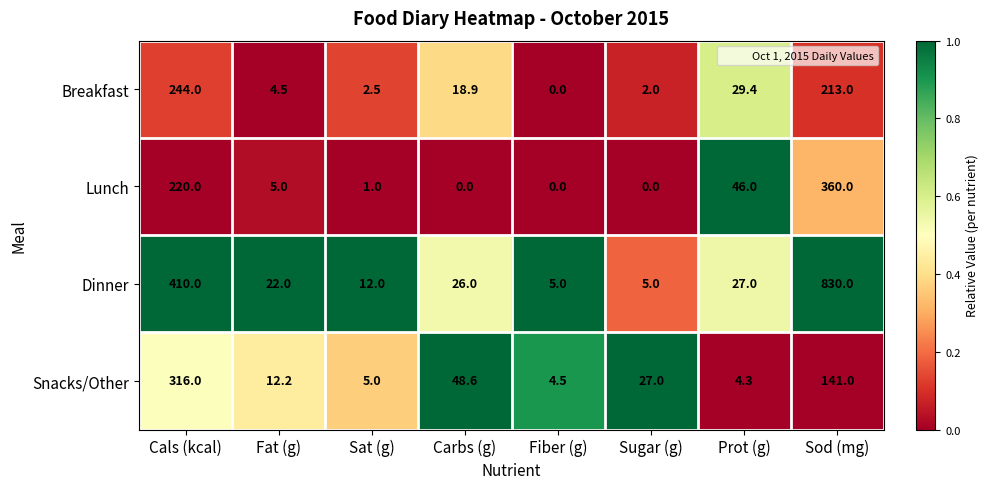

What is the approximate value of Dinner at Fiber (g)?

5.0